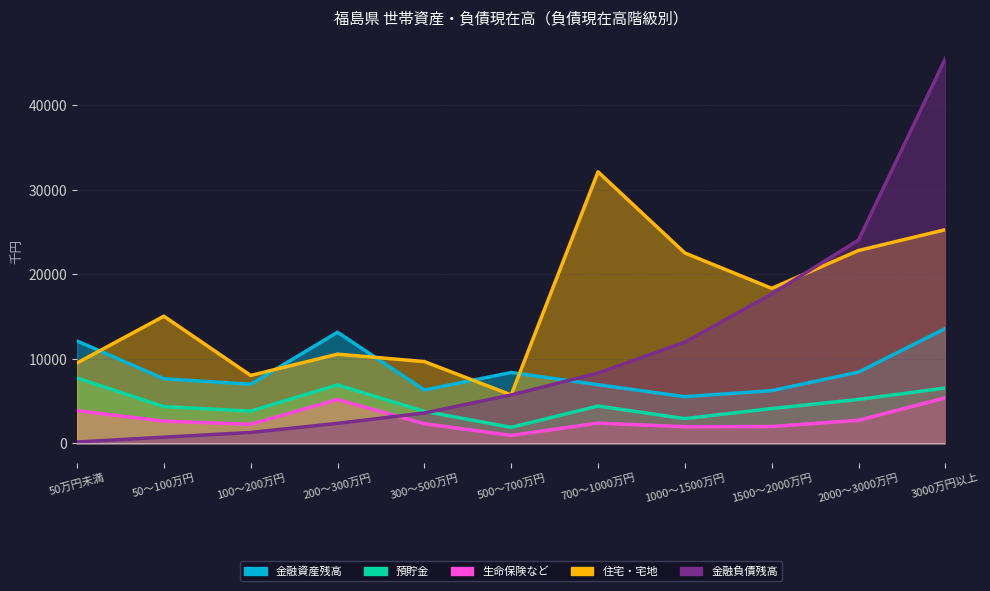

Reading left to right, list all the values displayed in this chart.

金融資産残高: 50万円未満=12123	50～100万円=7651	100～200万円=7001	200～300万円=13155	300～500万円=6321	500～700万円=8391	700～1000万円=6949	1000～1500万円=5530	1500～2000万円=6245	2000～3000万円=8439	3000万円以上=13596
預貯金: 50万円未満=7745	50～100万円=4353	100～200万円=3826	200～300万円=6925	300～500万円=3792	500～700万円=1902	700～1000万円=4422	1000～1500万円=2932	1500～2000万円=4125	2000～3000万円=5203	3000万円以上=6549
生命保険など: 50万円未満=3874	50～100万円=2637	100～200万円=2264	200～300万円=5195	300～500万円=2335	500～700万円=944	700～1000万円=2403	1000～1500万円=1975	1500～2000万円=2002	2000～3000万円=2736	3000万円以上=5388
住宅・宅地: 50万円未満=9517	50～100万円=15052	100～200万円=8042	200～300万円=10564	300～500万円=9684	500～700万円=5740	700～1000万円=32140	1000～1500万円=22535	1500～2000万円=18353	2000～3000万円=22830	3000万円以上=25293
金融負債残高: 50万円未満=168	50～100万円=739	100～200万円=1295	200～300万円=2374	300～500万円=3602	500～700万円=5733	700～1000万円=8321	1000～1500万円=11985	1500～2000万円=17677	2000～3000万円=24072	3000万円以上=45543